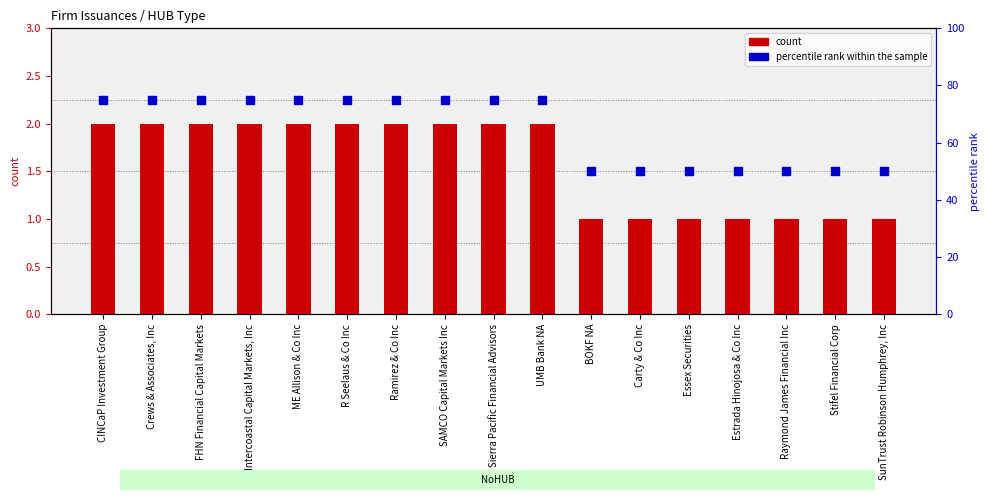

Which series reaches the minimum Y coordinate?

count